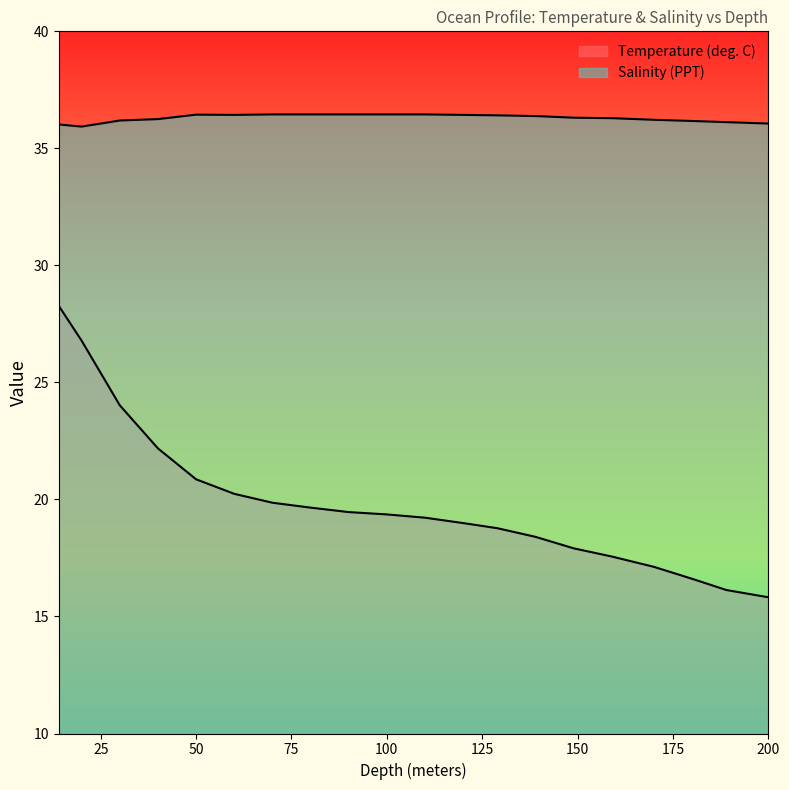

What position from the left is 50.0?

5